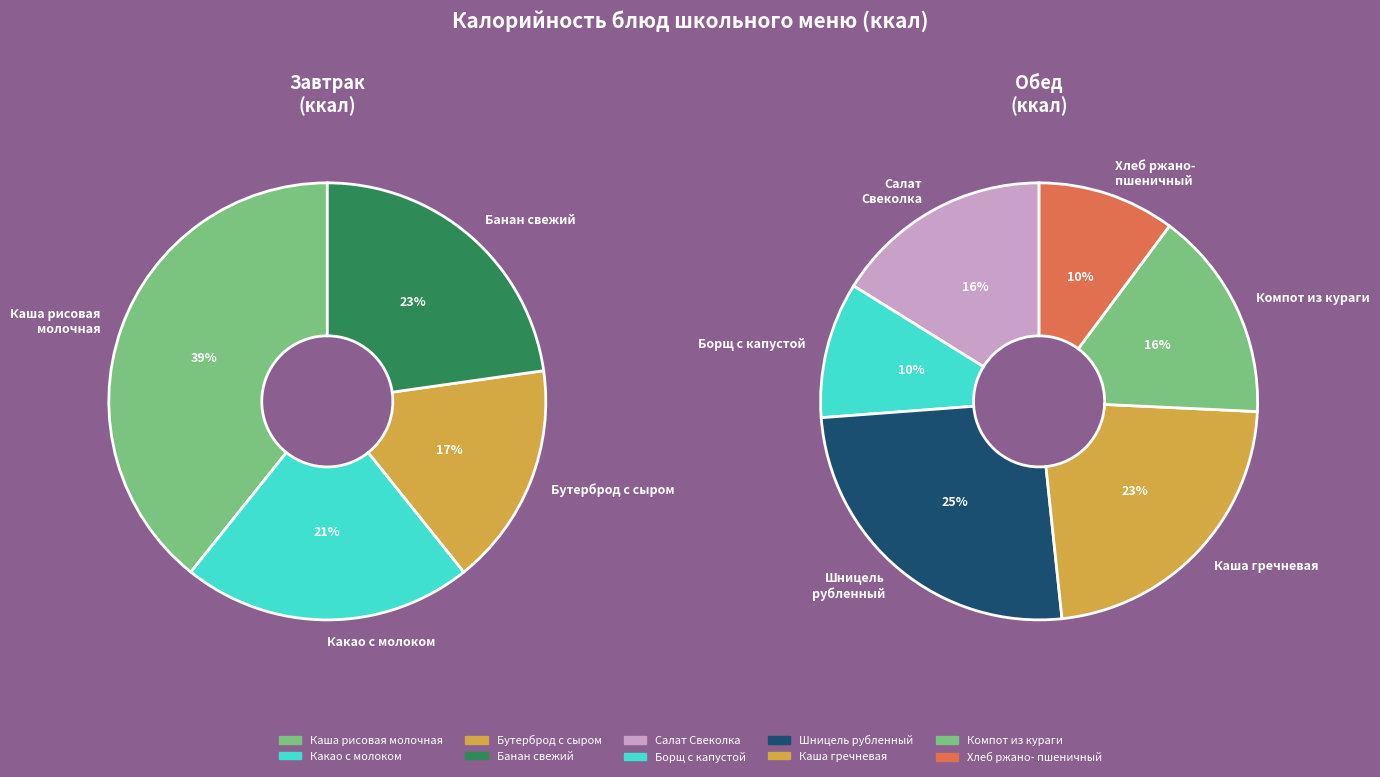

Is the sum of Борщ с капустой and Каша гречневая greater than half?

No